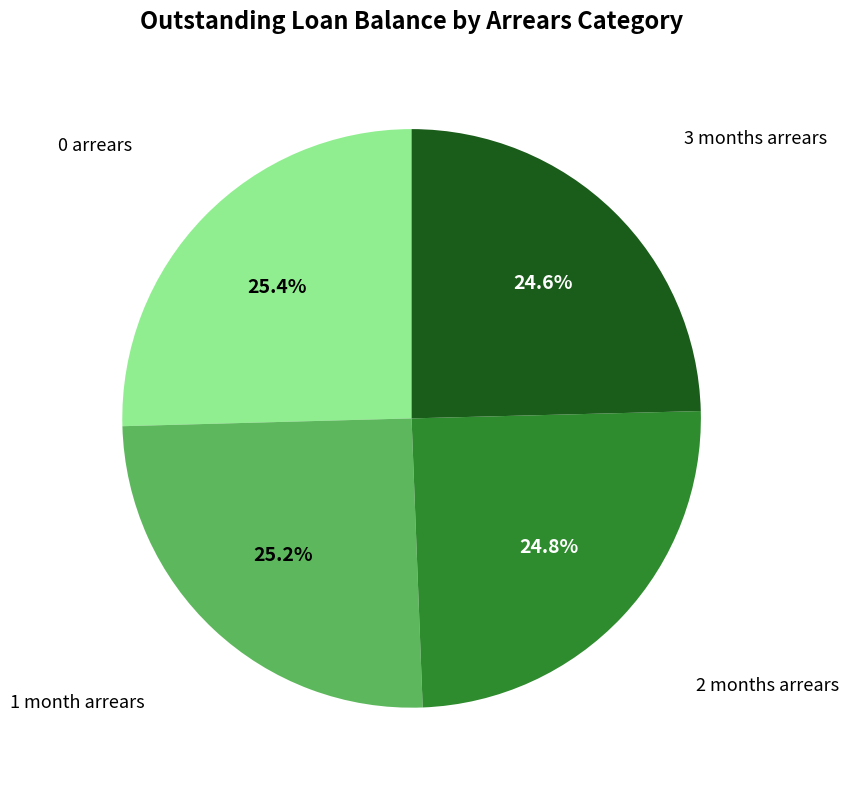

Count the number of slices in the pie.

4